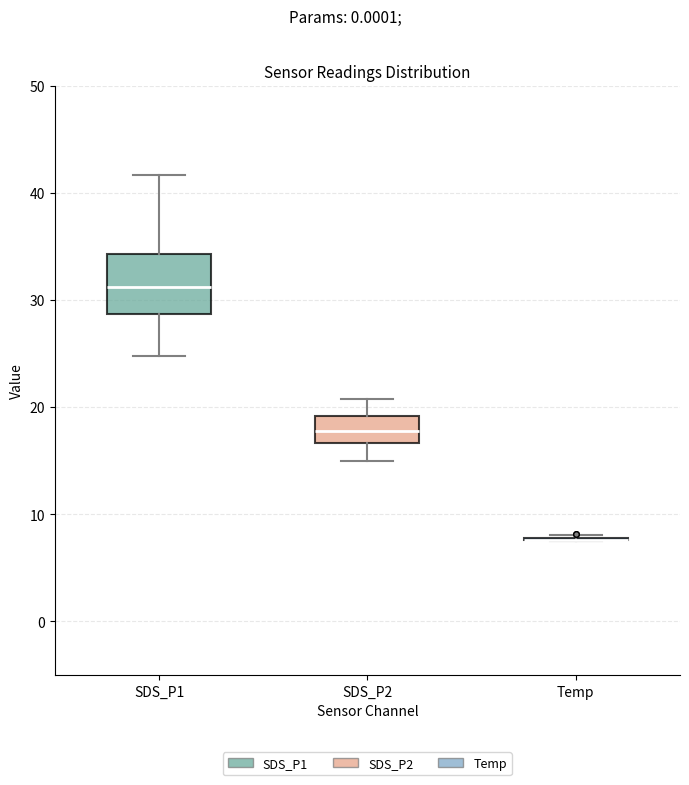

Which box is the tallest, from its lower edge to its upper edge?

SDS_P1